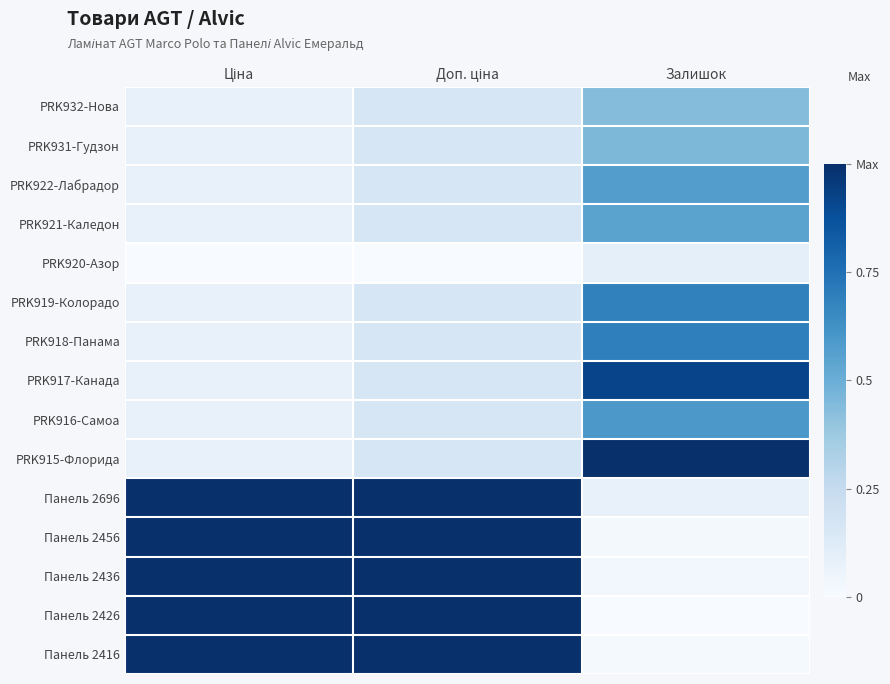

At which category does the chart reach its minimum across all series?

Ціна